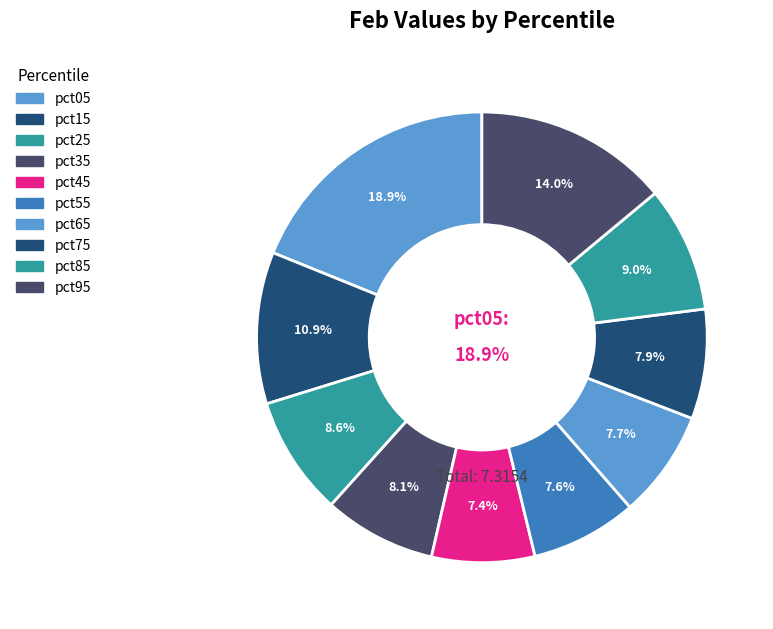

To the nearest percent, what is the difference between the largest and smallest slice percentages?

11%